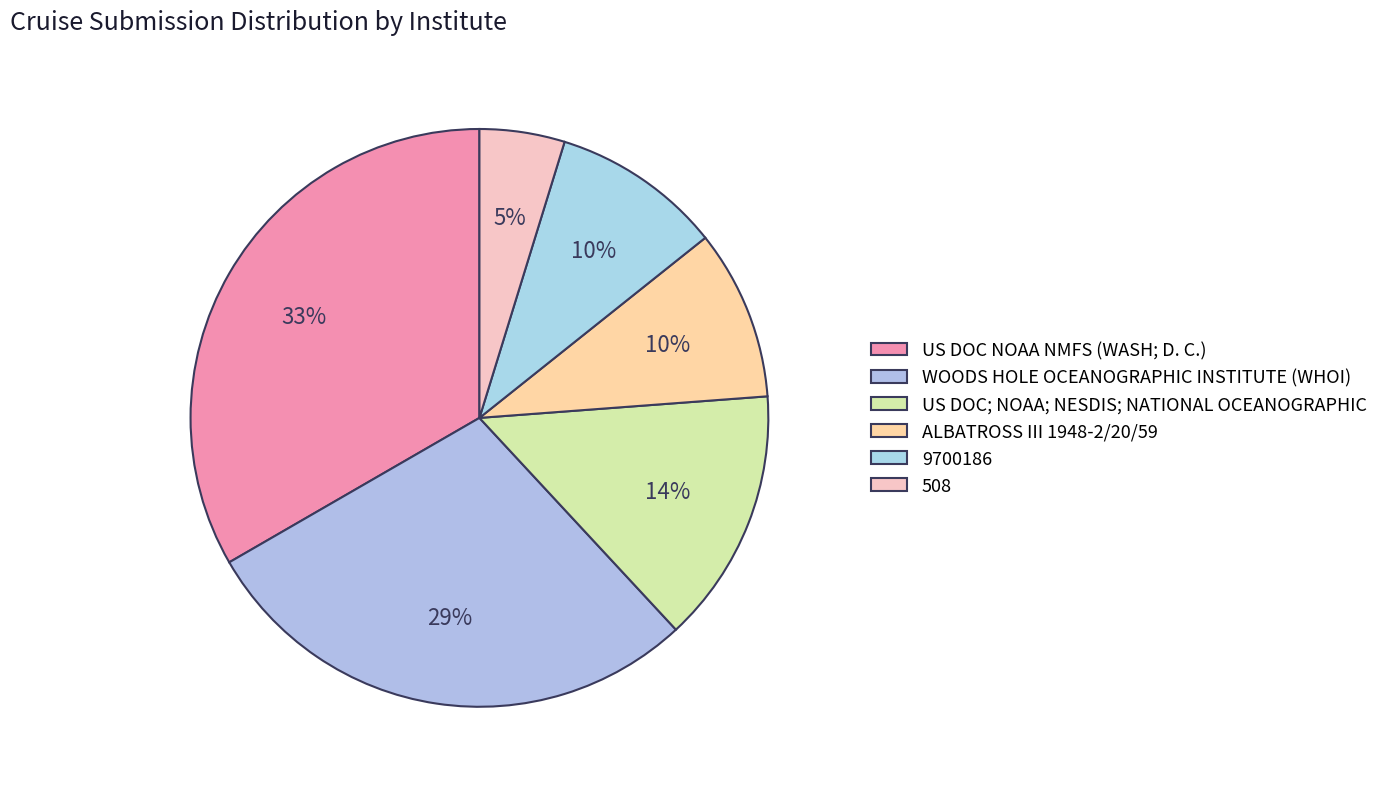

Count the number of slices in the pie.

6